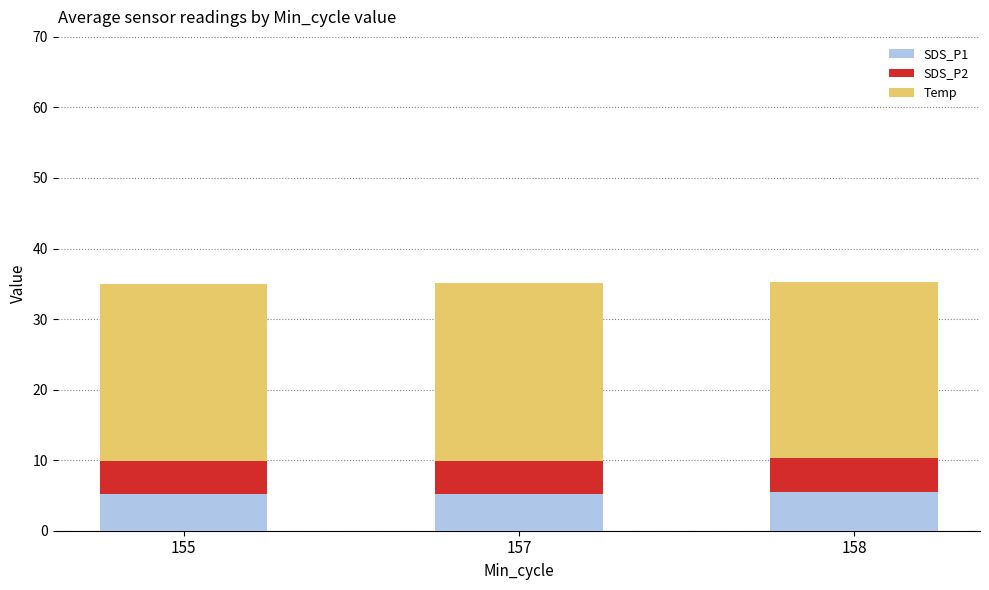

Is it true that SDS_P1 equals 5.4 at 158?

True